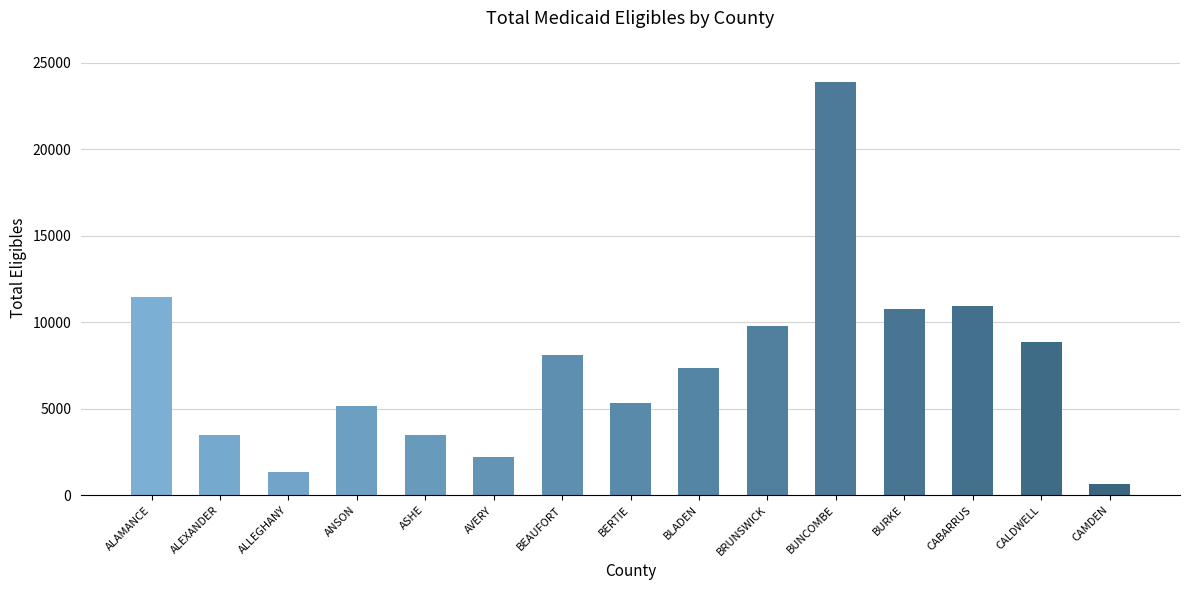

How many data points does each series have?

15